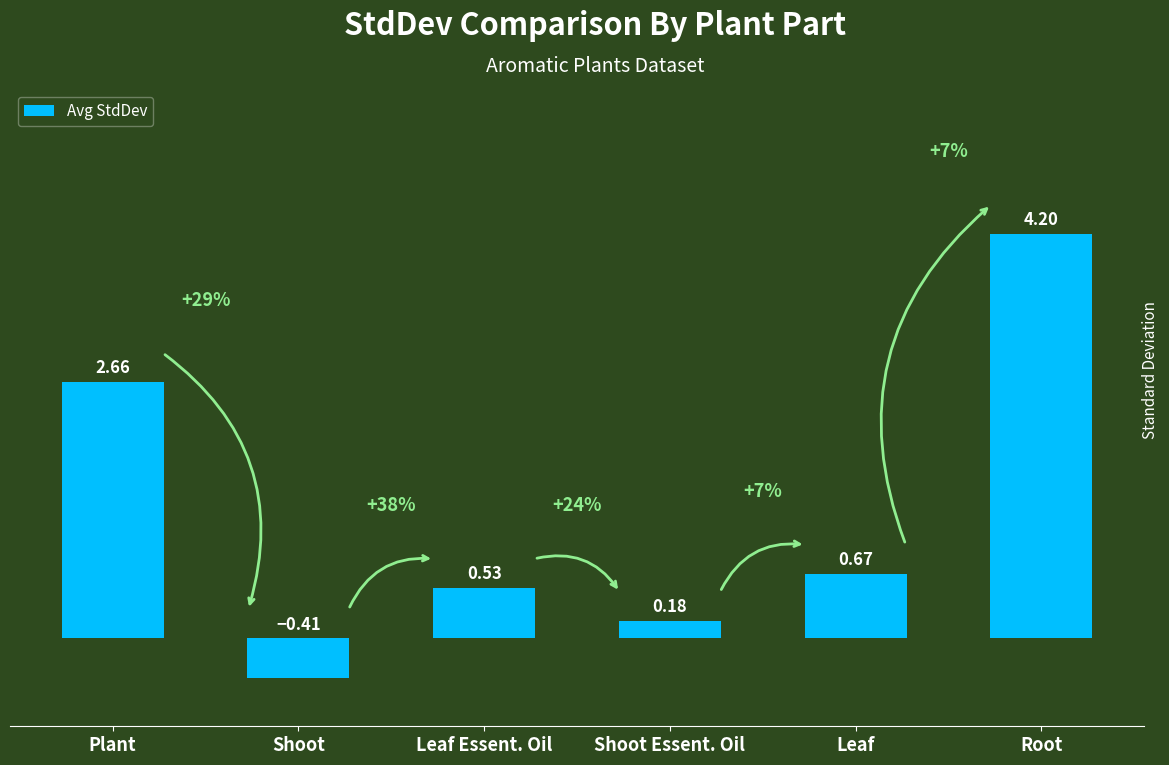

Which label corresponds to the largest value in the chart?

Root